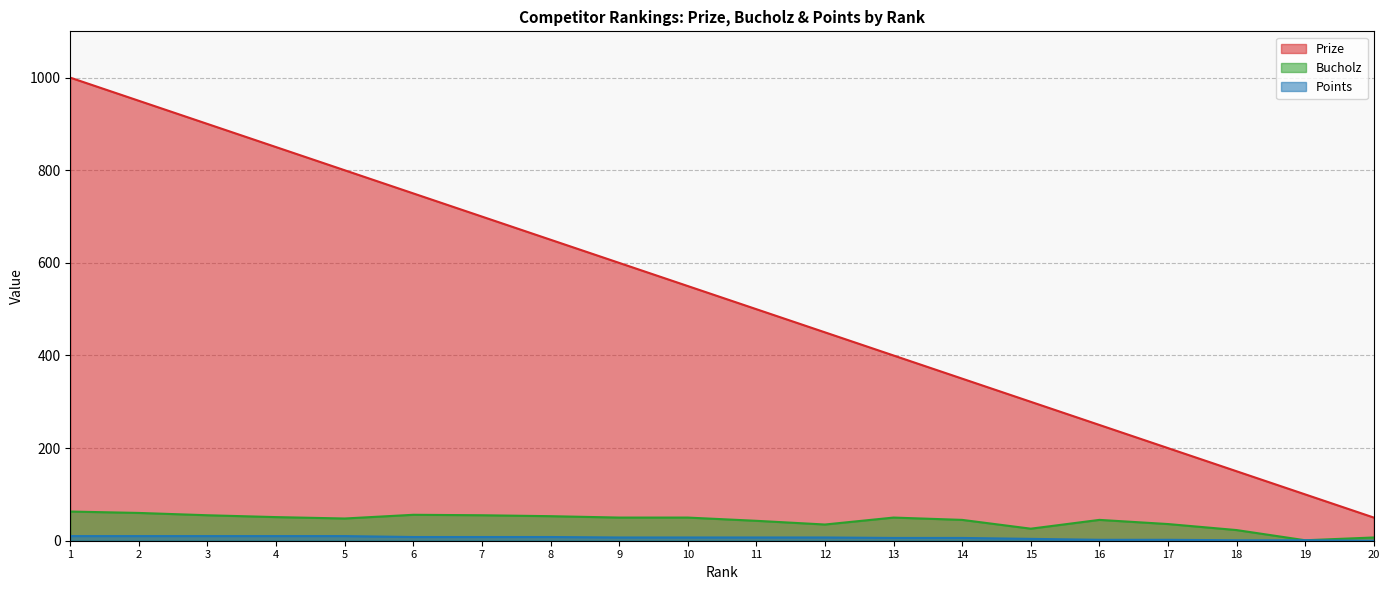

At which label does Prize first exceed 550?

1